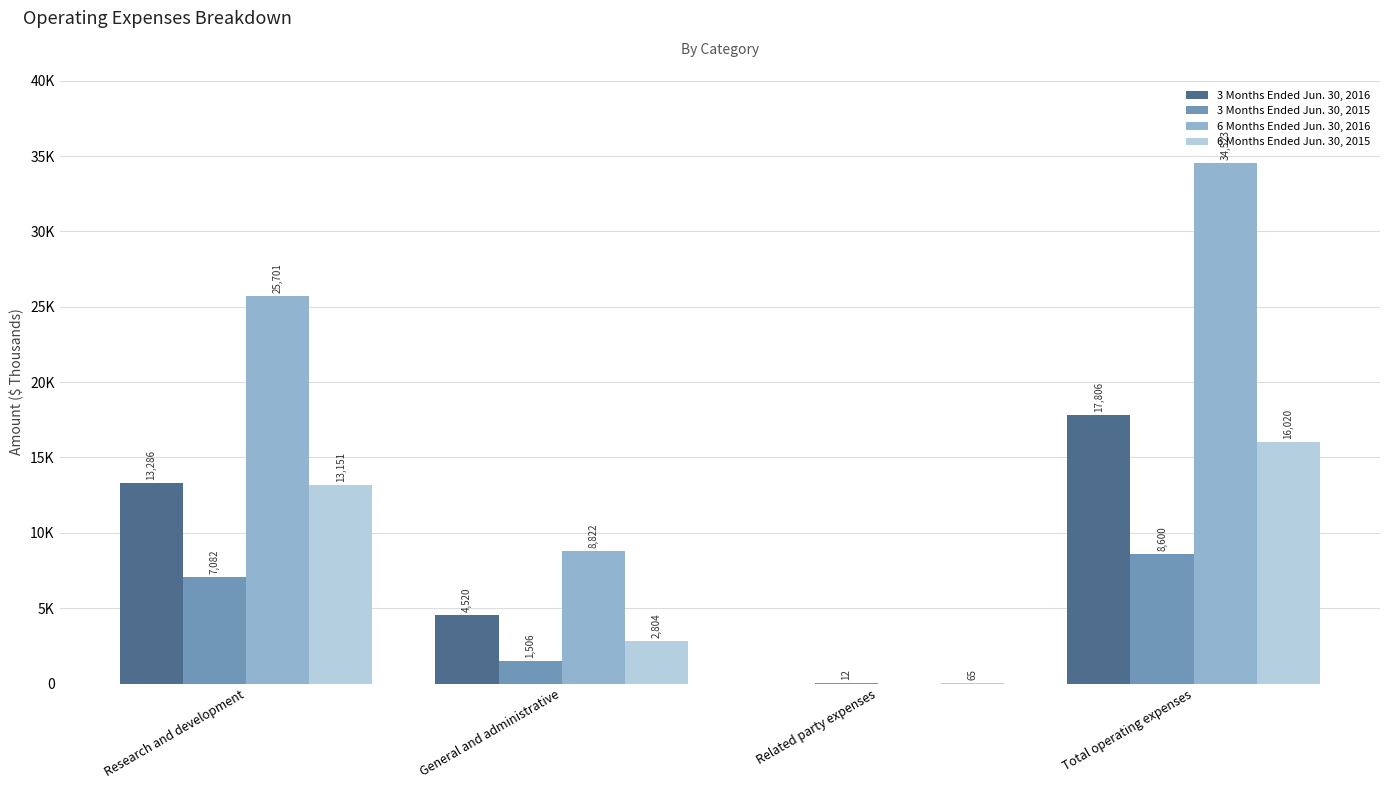

Reading left to right, list all the values displayed in this chart.

3 Months Ended Jun. 30, 2016: Research and development=13286	General and administrative=4520	Related party expenses=0	Total operating expenses=17806
3 Months Ended Jun. 30, 2015: Research and development=7082	General and administrative=1506	Related party expenses=12	Total operating expenses=8600
6 Months Ended Jun. 30, 2016: Research and development=25701	General and administrative=8822	Related party expenses=0	Total operating expenses=34523
6 Months Ended Jun. 30, 2015: Research and development=13151	General and administrative=2804	Related party expenses=65	Total operating expenses=16020